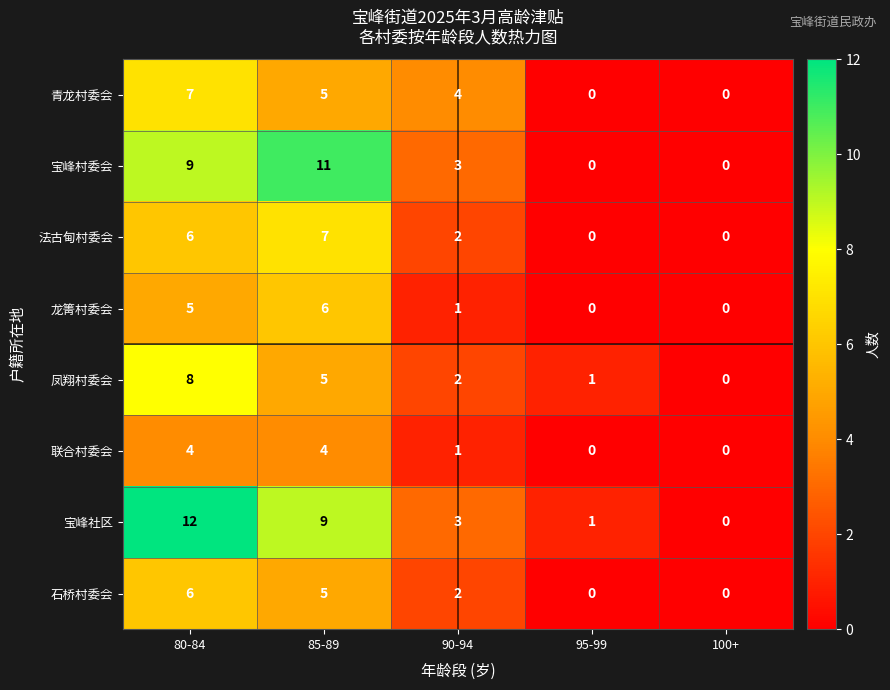

Which series has the largest total across all categories?

宝峰社区